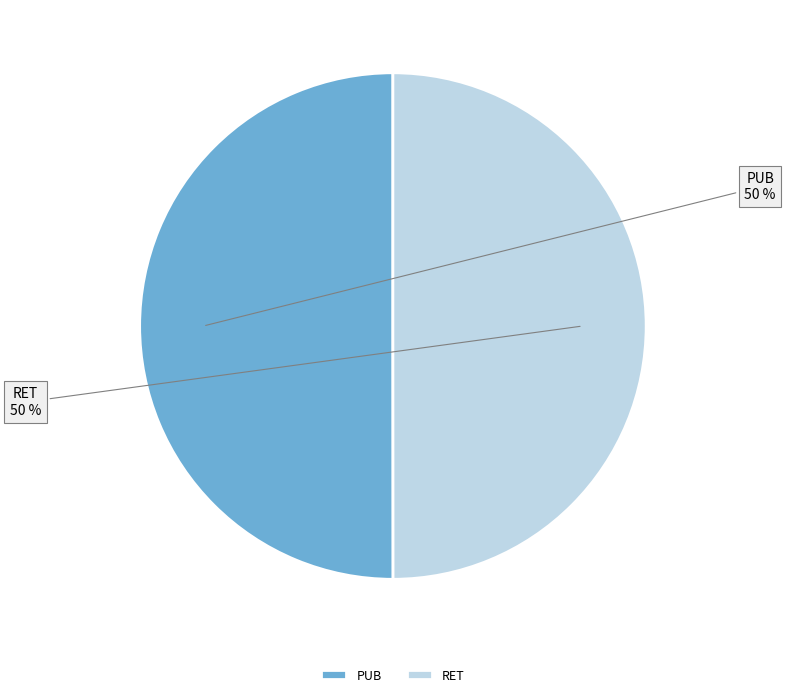

What is the ratio of the value at PUB to the value at RET?

1.0